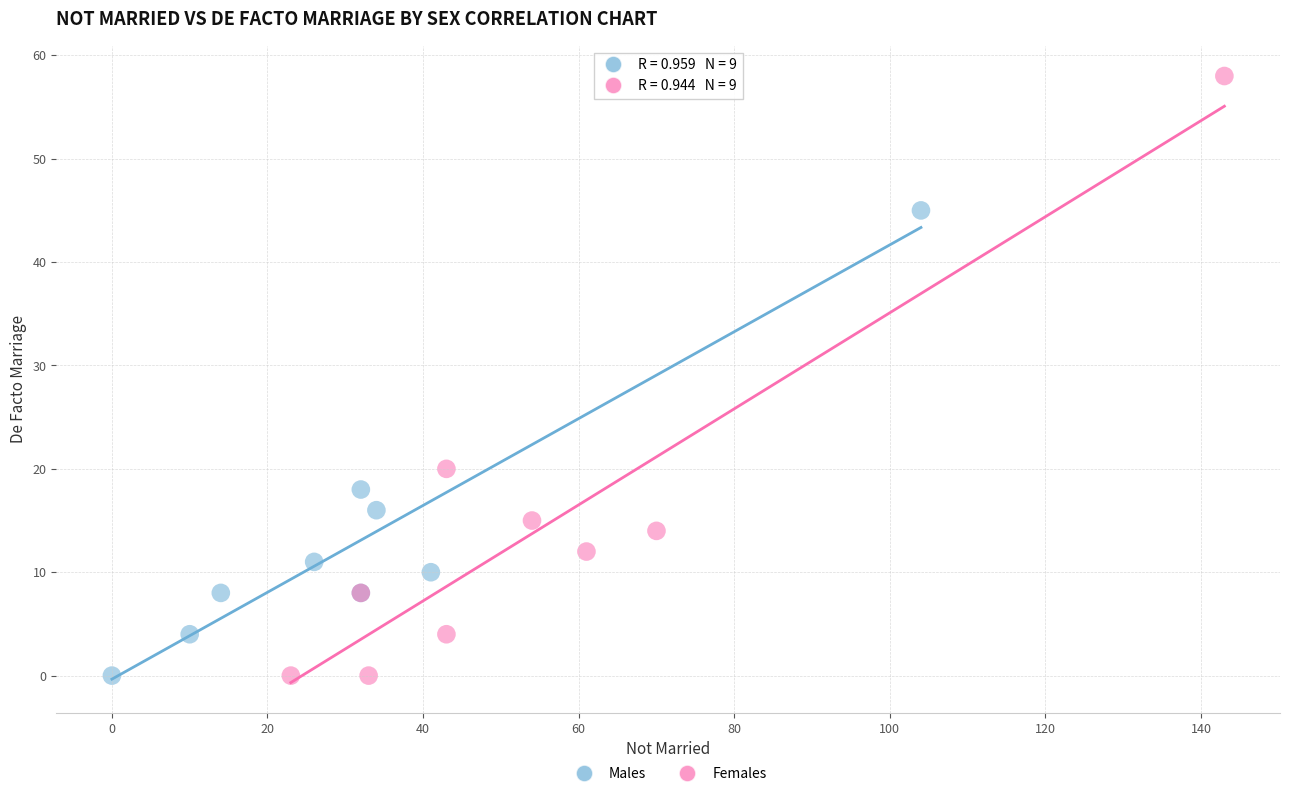

Which series has the largest Y range (max minus min)?

Females